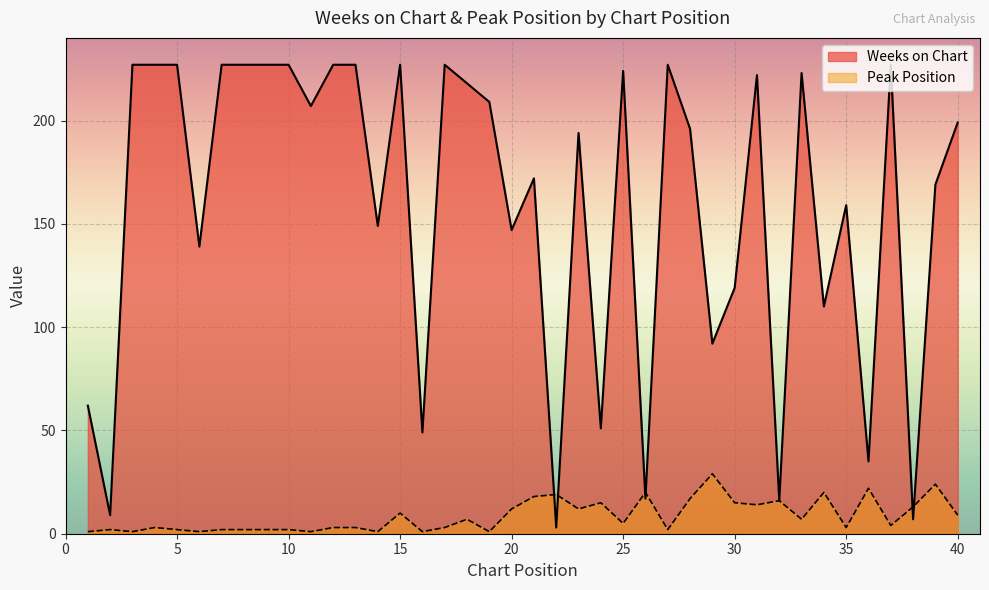

What is the difference between the highest and lowest values at 8?

225